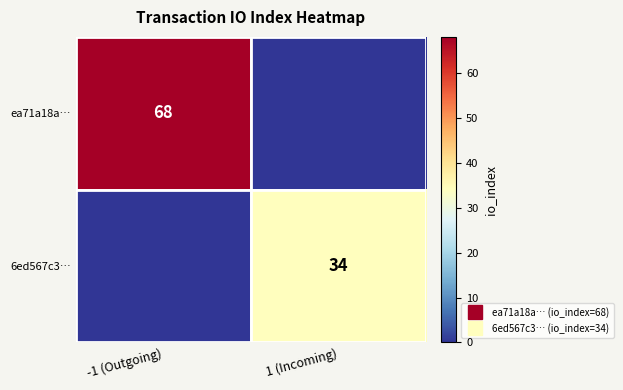

What is the difference between the highest and lowest values at -1 (Outgoing)?

68